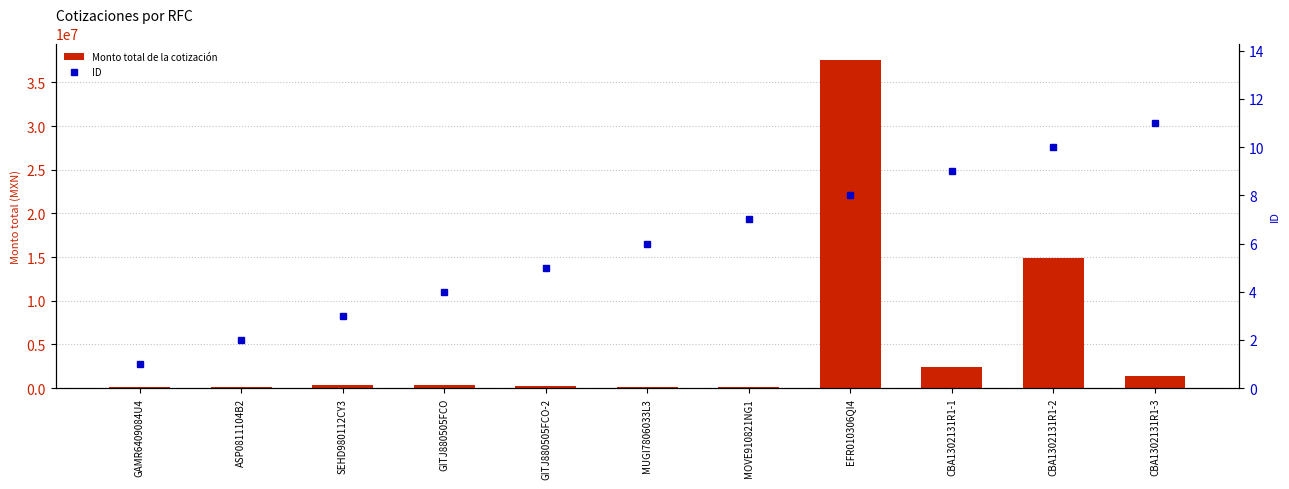

What position from the left is SEHD980112CY3?

3